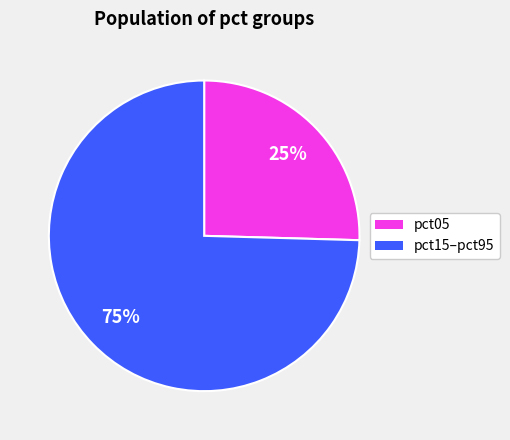

Is there any slice that represents more than half of the pie?

Yes